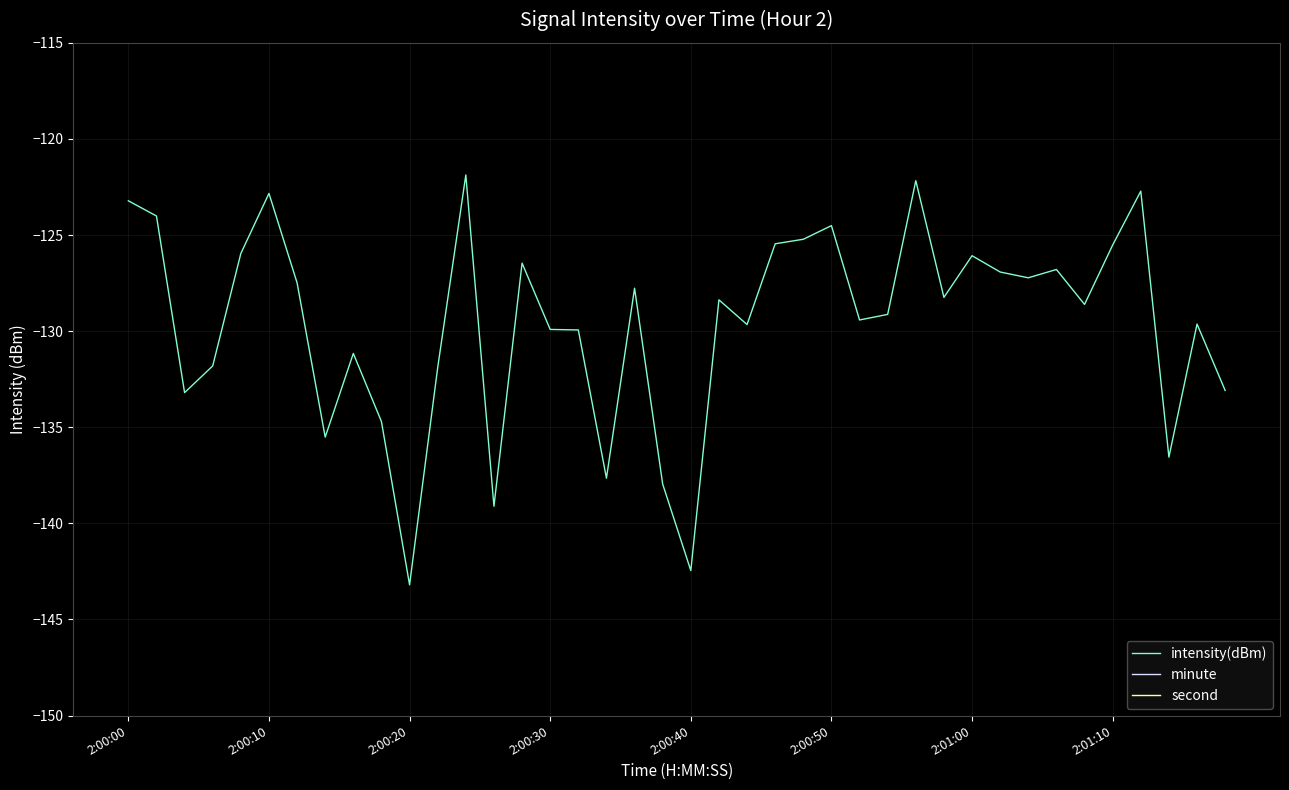

At which label does intensity(dBm) reach its minimum?

2:00:20